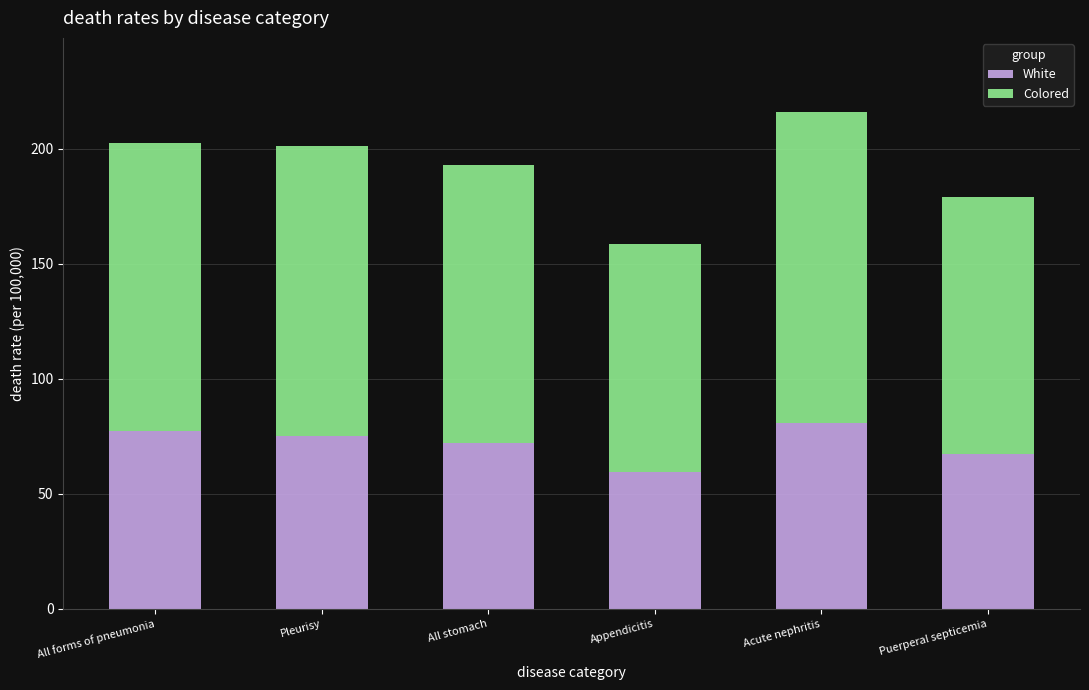

What is the minimum value for White?

59.3